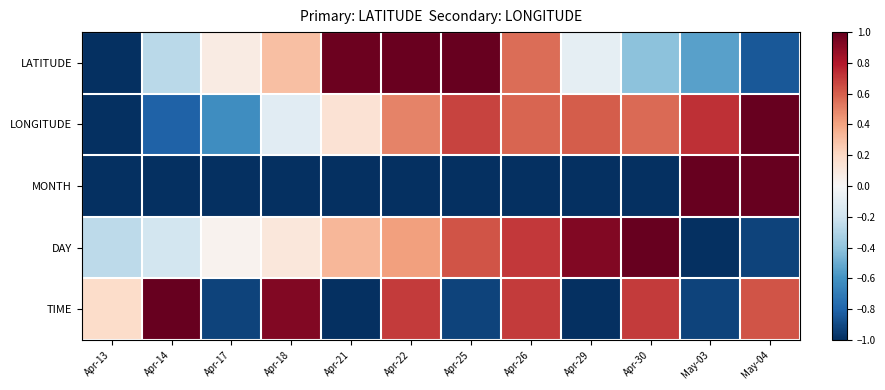

At which category does the chart reach its peak across all series?

Apr-25